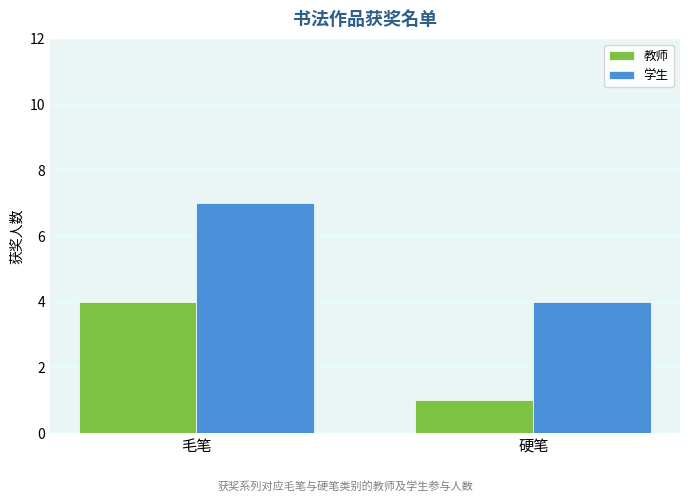

What is the difference between the maximum and minimum values in the 学生 series?

3